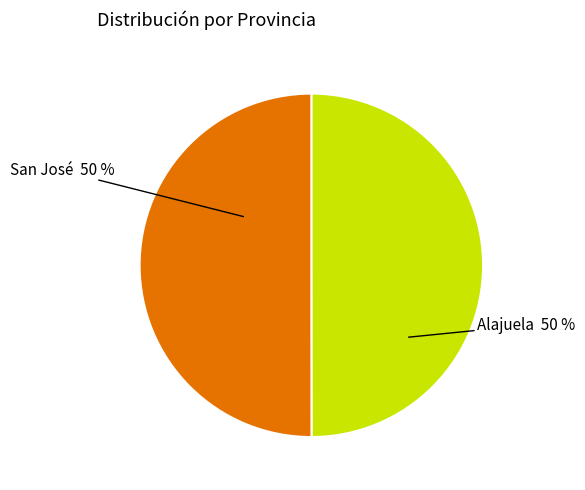

To the nearest percent, what is the average slice percentage?

50%